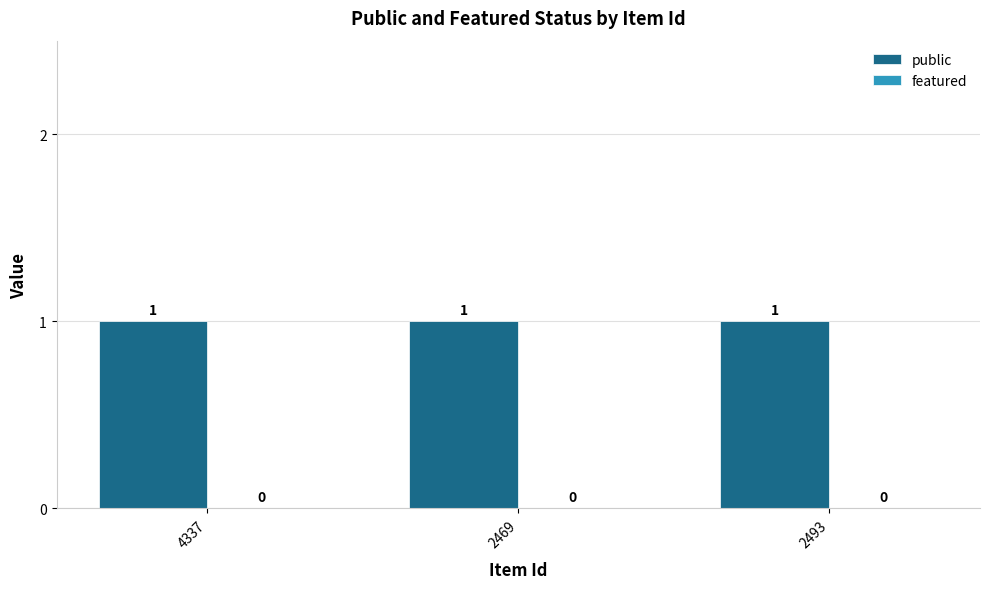

What is the spread (max minus min) of values at 2493?

1